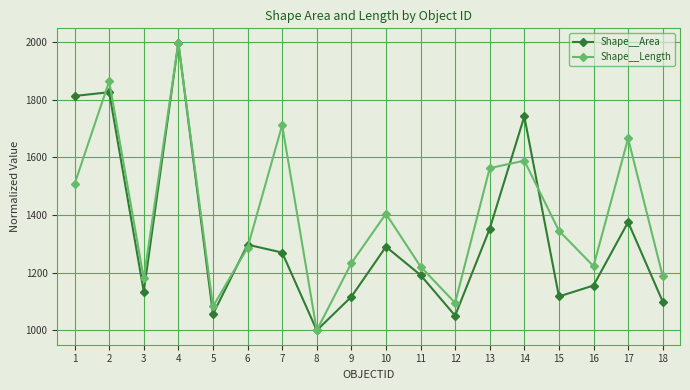

What is the difference between the highest and lowest values at 13?

210.8